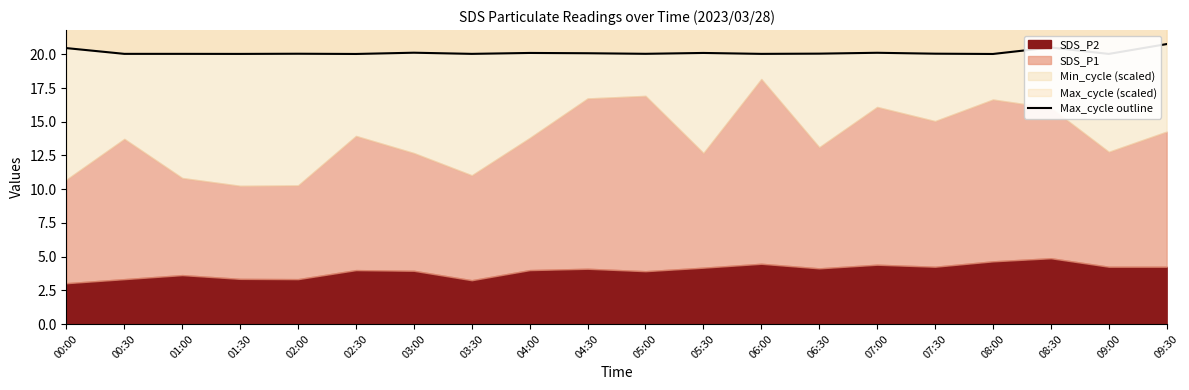

True or false: there are more than 1 points higher than both neighbors.

True